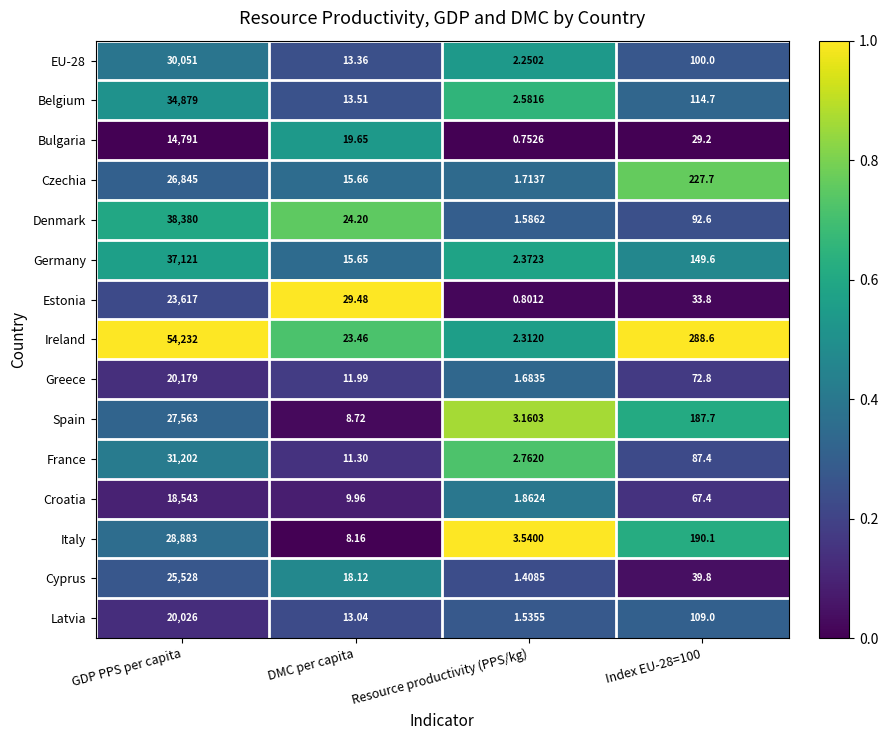

Is the value of Czechia at DMC per capita greater than the value of Latvia at GDP PPS per capita?

No